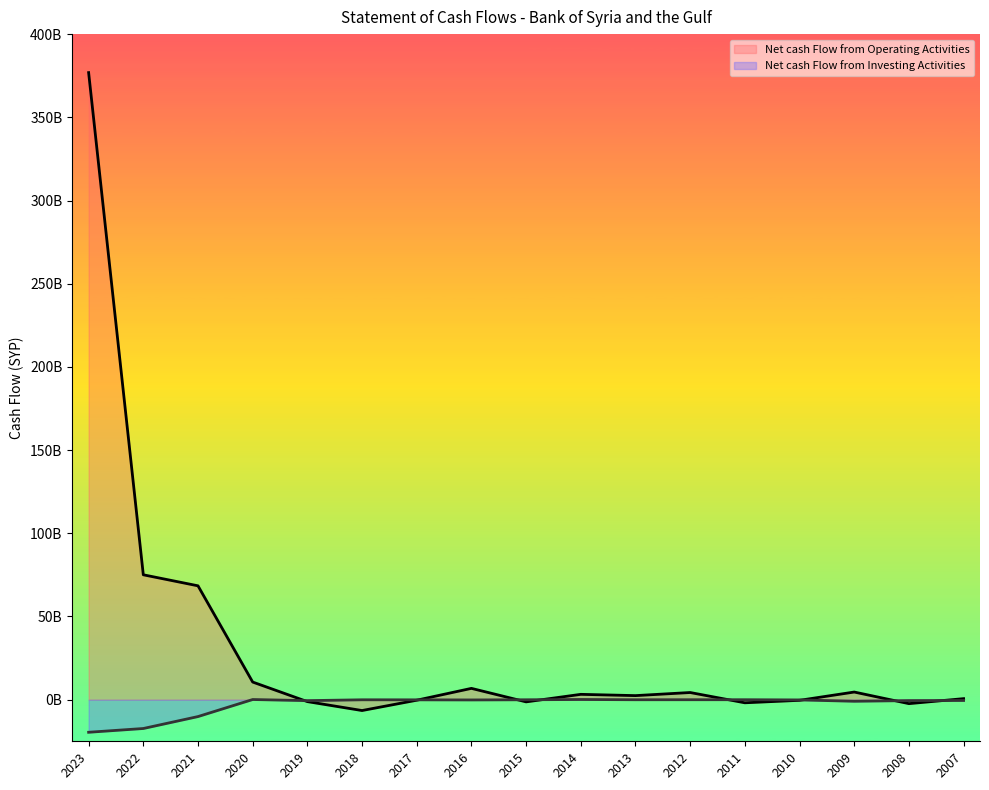

Rank the series at 2019 from lowest to highest value.

Net cash Flow from Operating Activities, Net cash Flow from Investing Activities